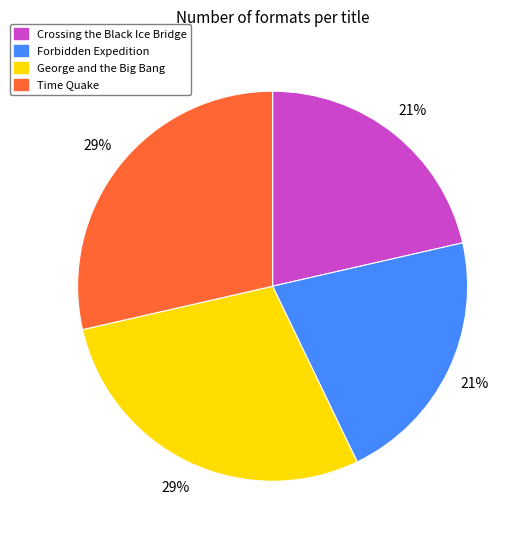

Does any single category account for the majority?

No